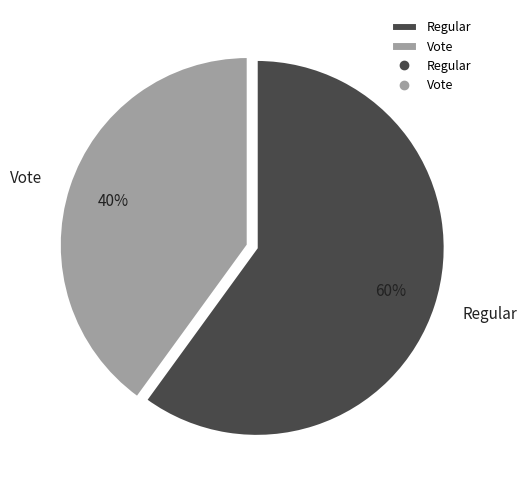

True or false: Regular accounts for 48% of the total.

False